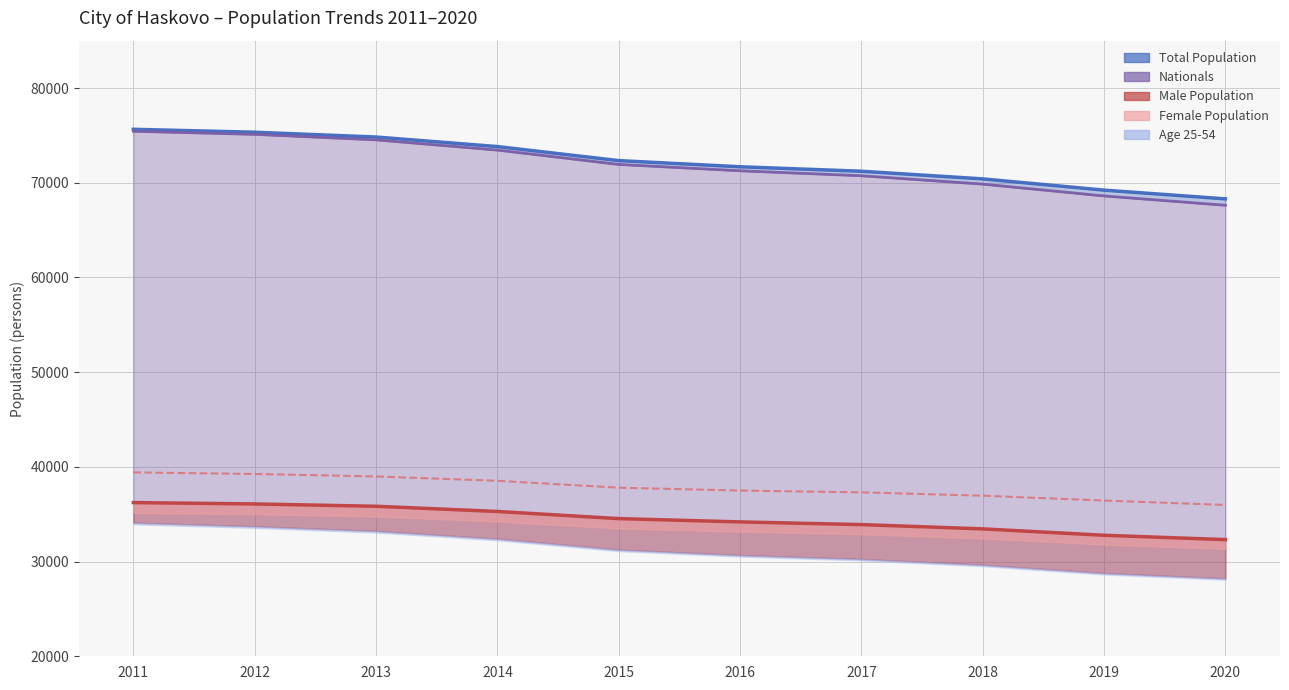

Which series has the largest total across all categories?

Total Population